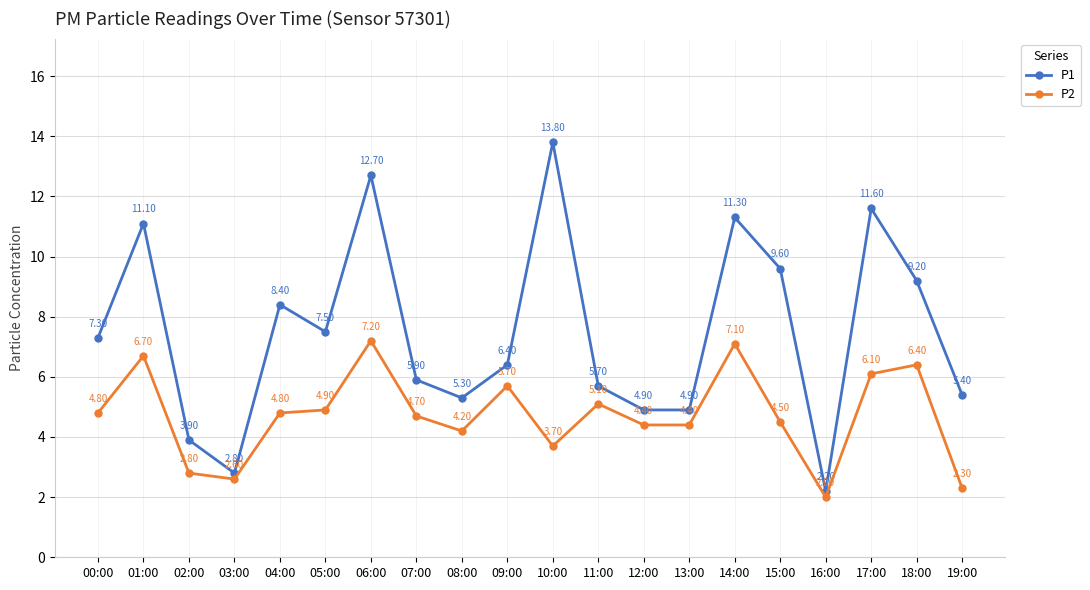

What is the difference between the second highest and minimum values in the P2 series?

5.1